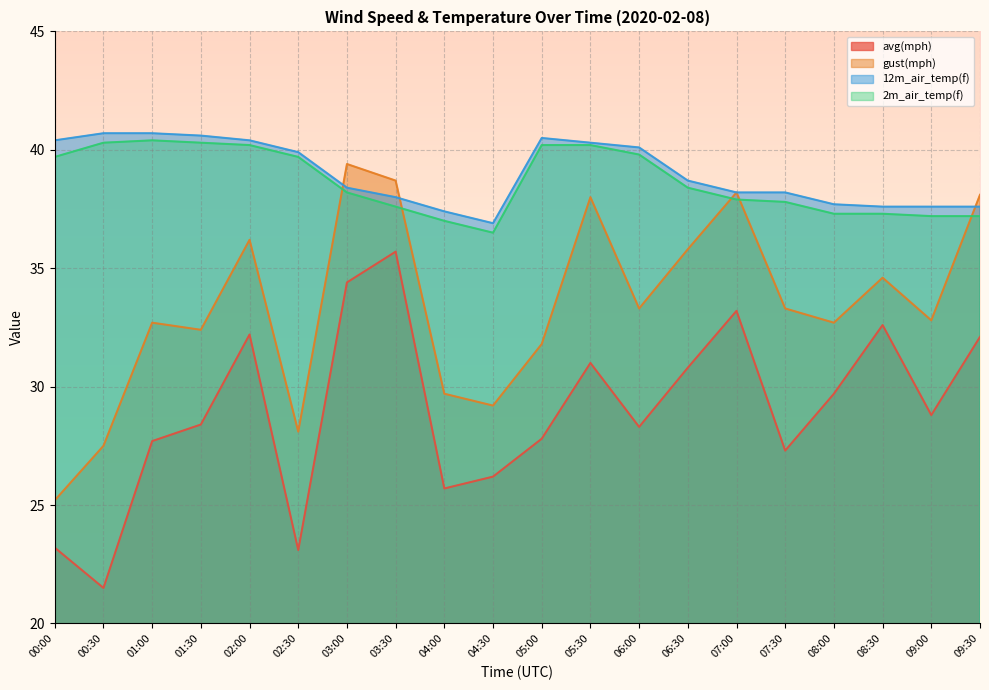

How many lines are shown in the chart?

4